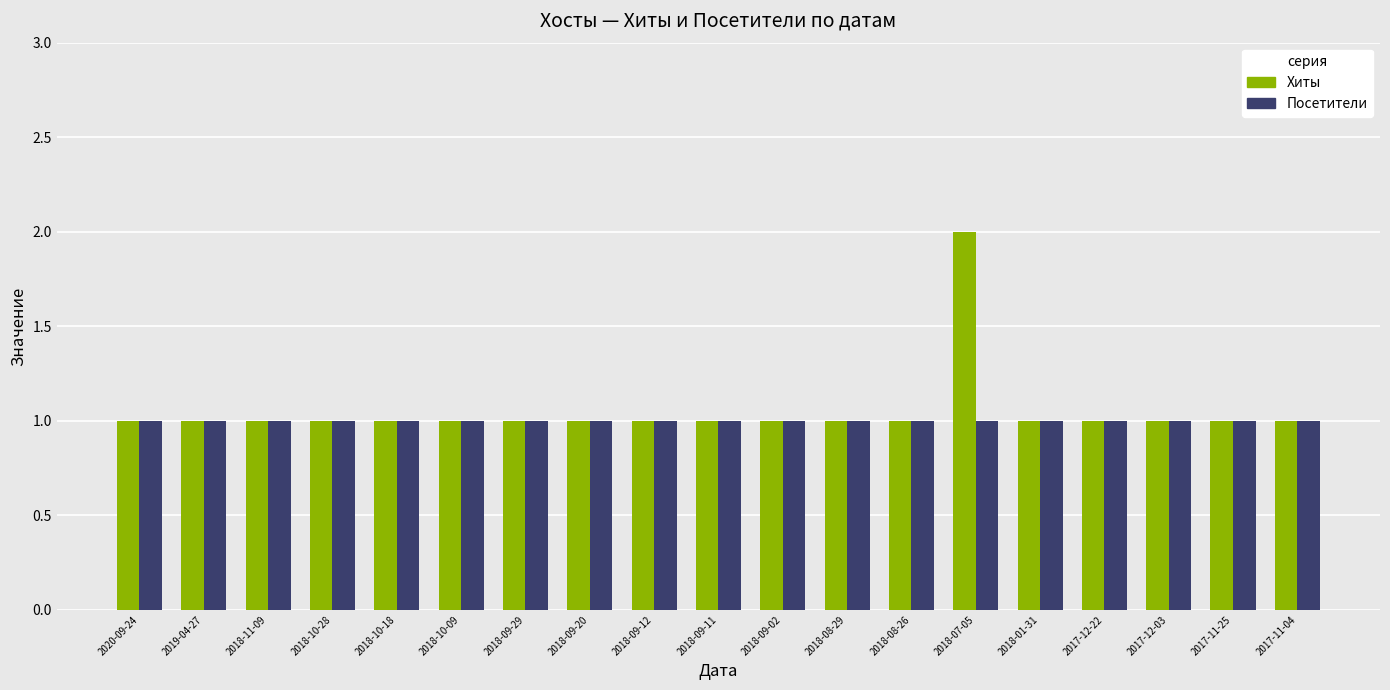

At which category does the chart reach its peak across all series?

2018-07-05